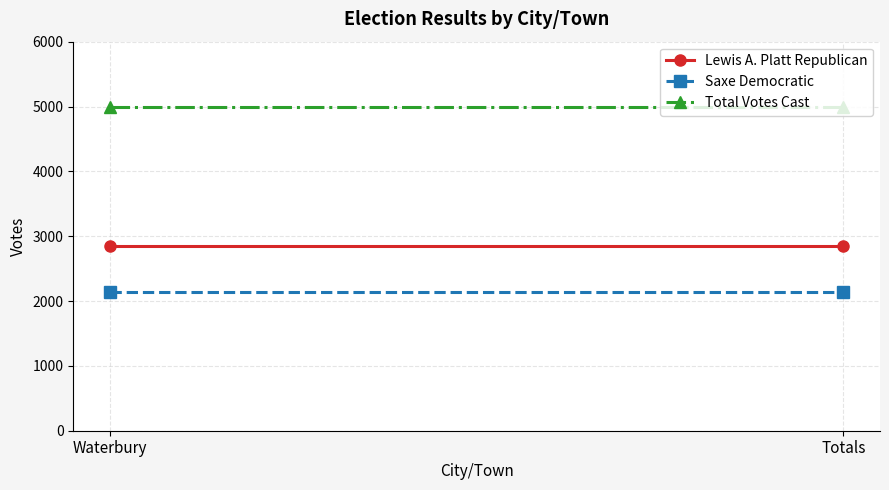

Is it true that Lewis A. Platt Republican equals 2855 at Waterbury?

True